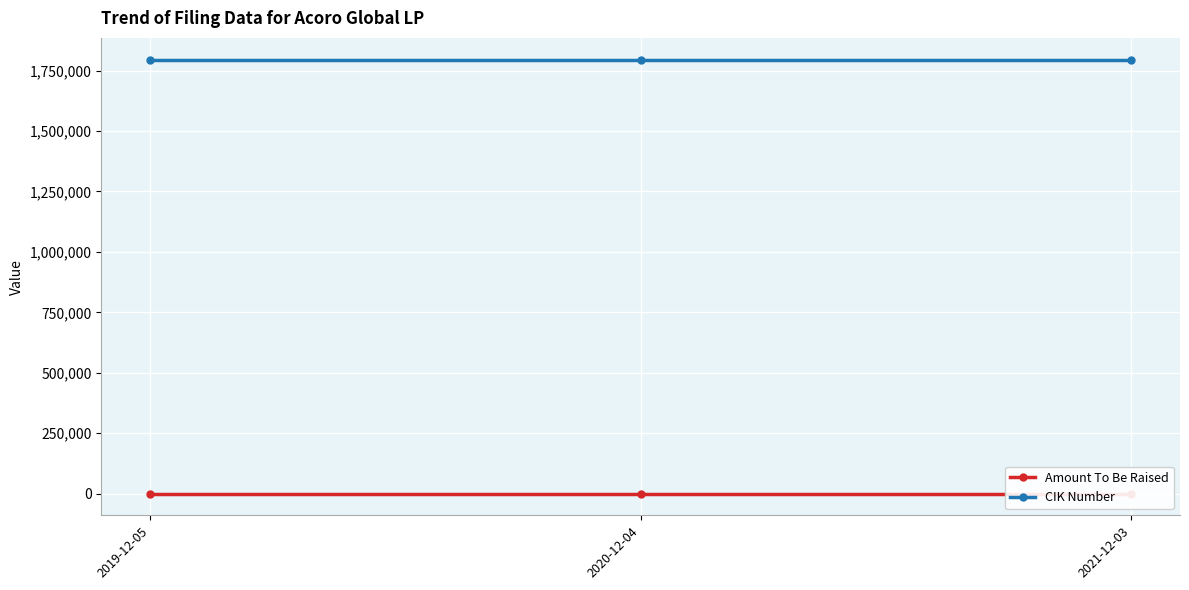

What is the label of the 1st point from the right?

2021-12-03